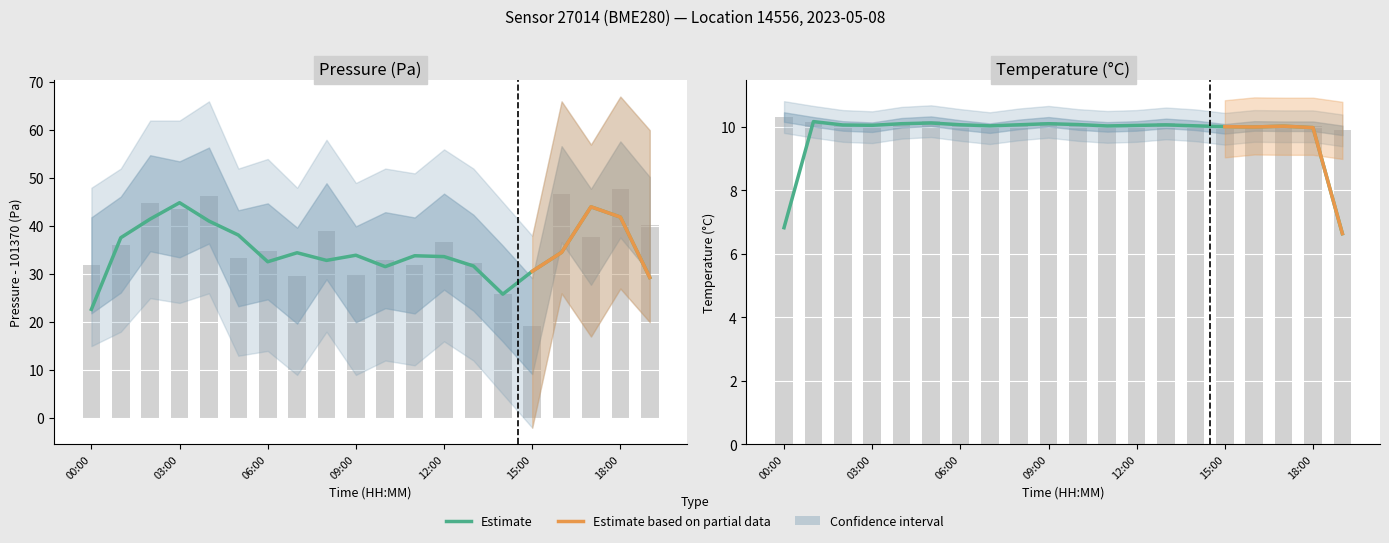

What is the sum of all values?

194.5